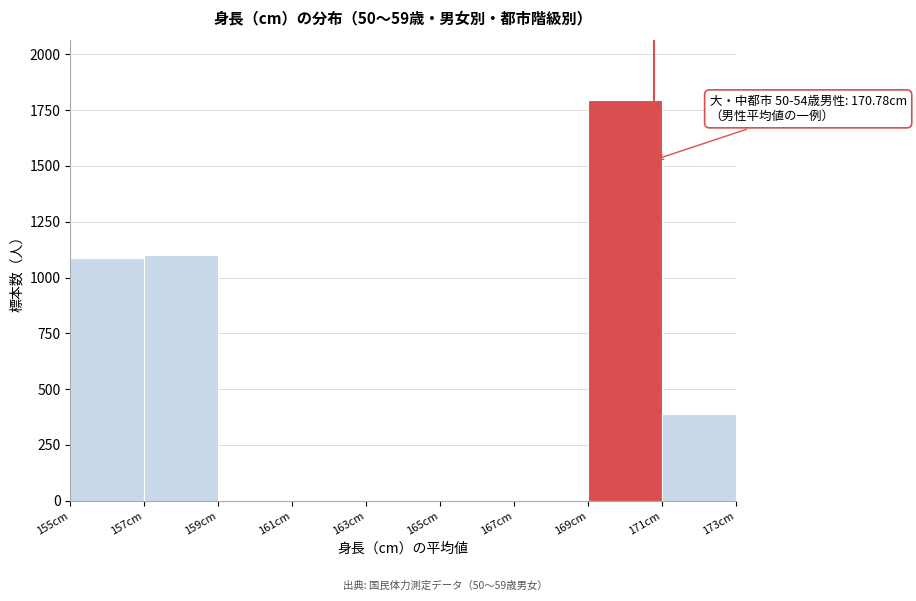

Which range on the x-axis has the tallest bar?

169 to 171